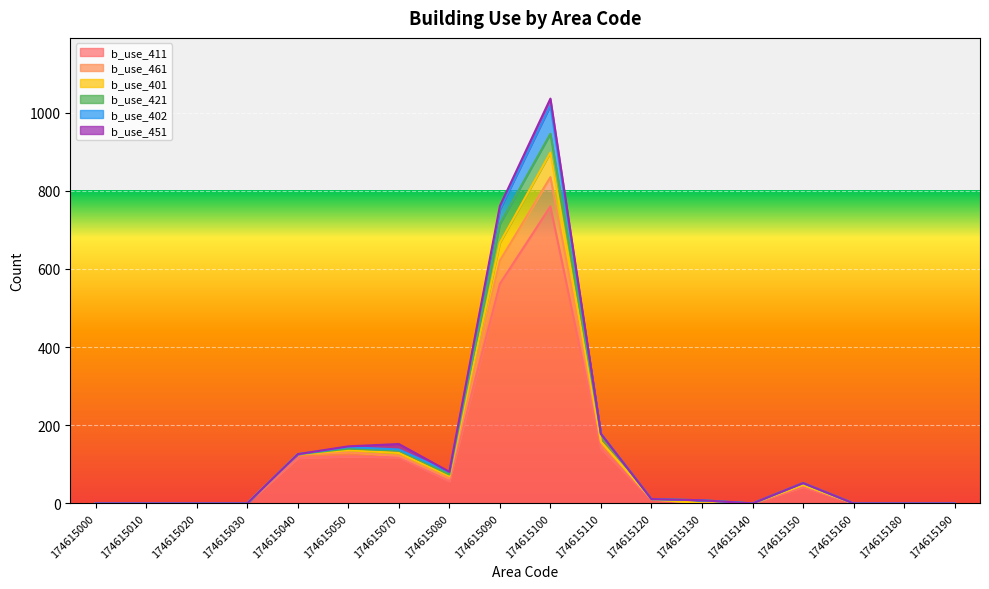

What is the maximum value for b_use_411?

760